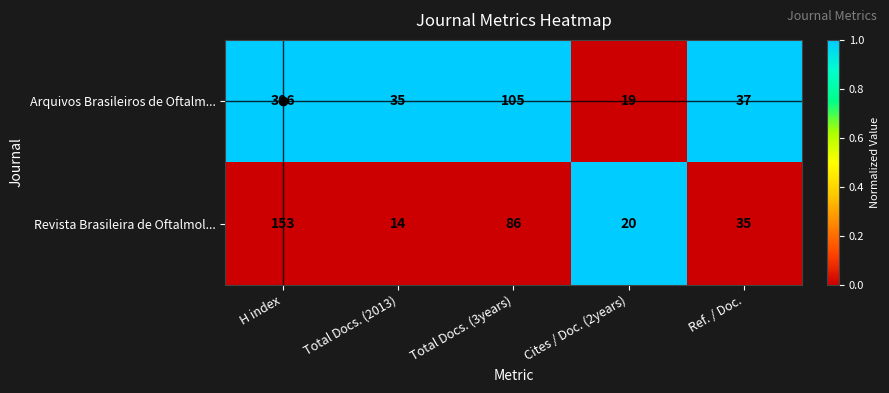

Rank the series by their average value, from lowest to highest.

Revista Brasileira de Oftalmol..., Arquivos Brasileiros de Oftalm...